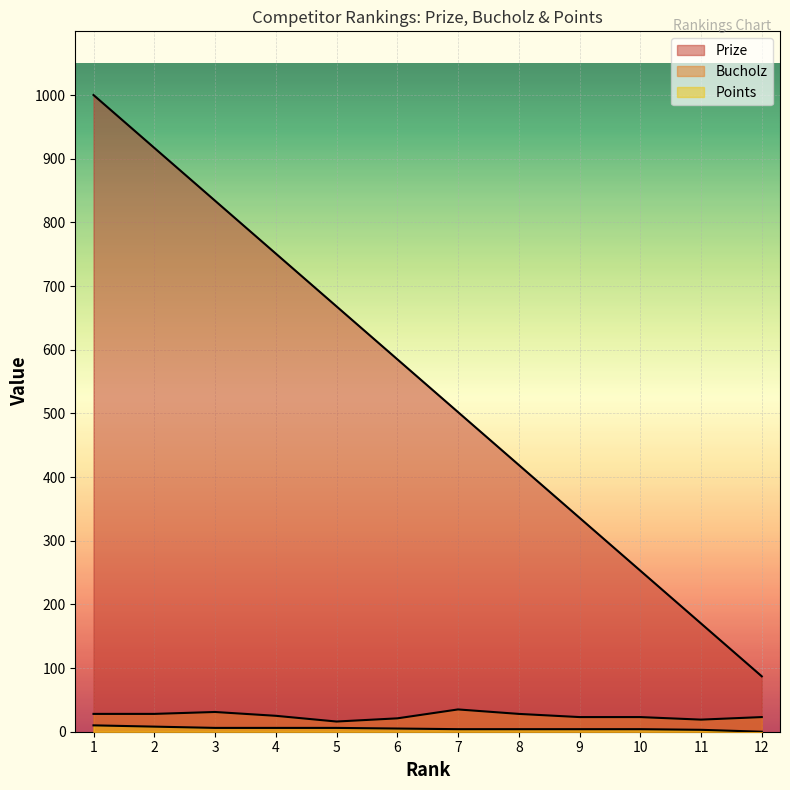

Rank the series by their maximum value, from highest to lowest.

Prize, Bucholz, Points